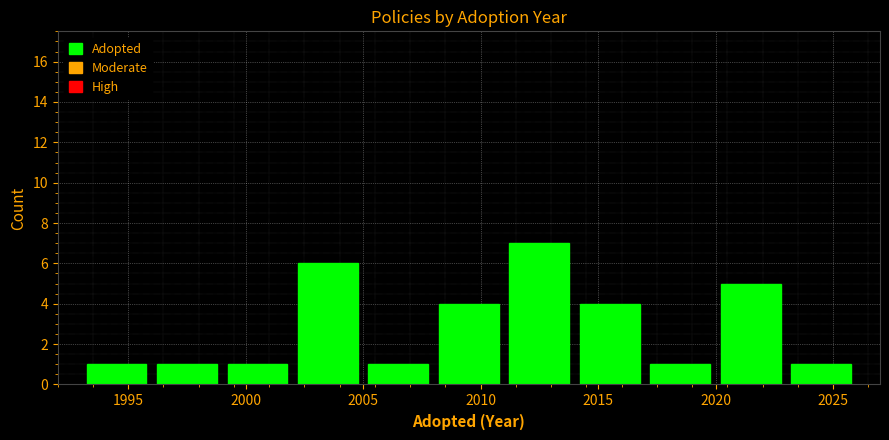

Reading left to right, transcribe this chart: for each bar, give the range it covers on the x-axis and its height. The values are not printed on the chart, so give them approximately, as read against the axis.

1993 to 1996: 1
1996 to 1999: 1
1999 to 2002: 1
2002 to 2005: 6
2005 to 2008: 1
2008 to 2011: 4
2011 to 2014: 7
2014 to 2017: 4
2017 to 2020: 1
2020 to 2023: 5
2023 to 2026: 1